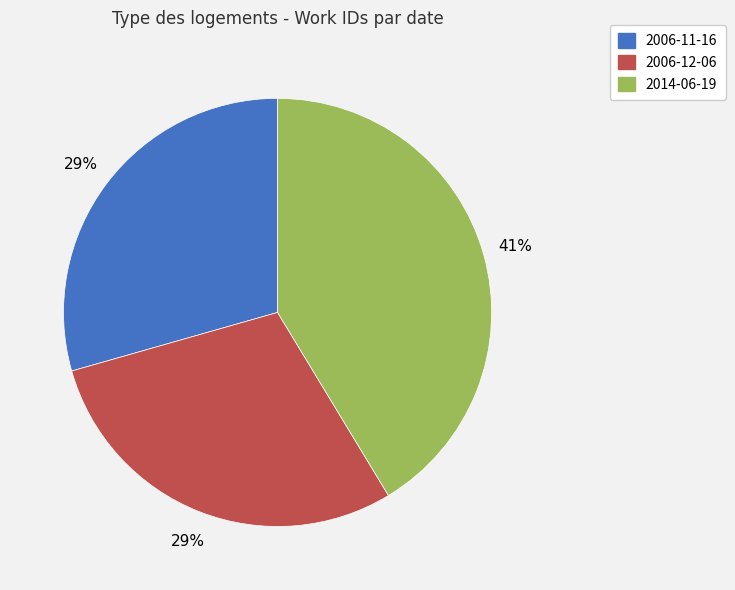

Is there a majority slice in this chart?

No